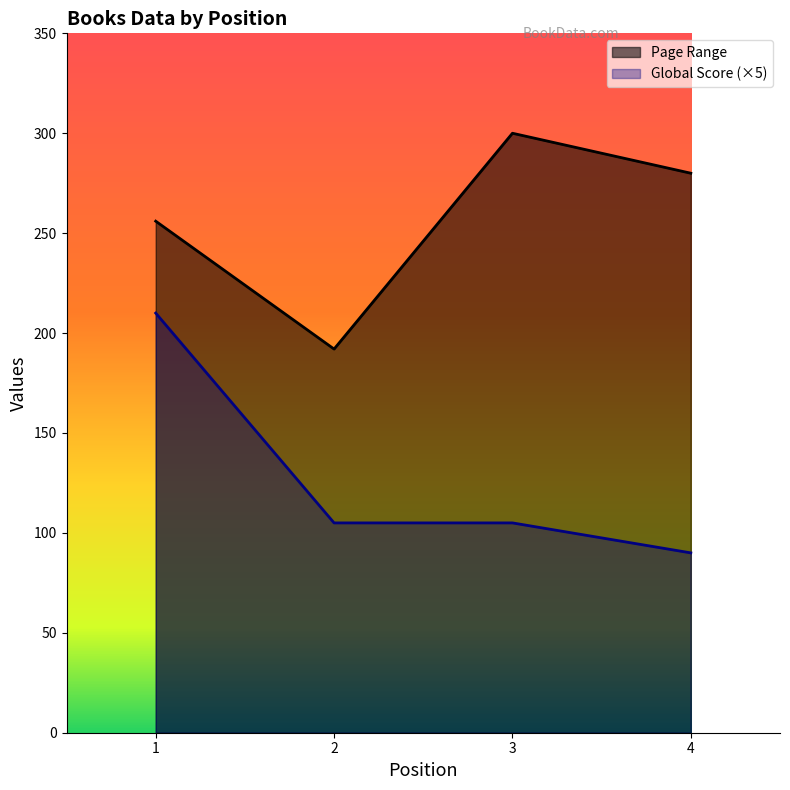

Where is Page Range nearest to the value 246?

1